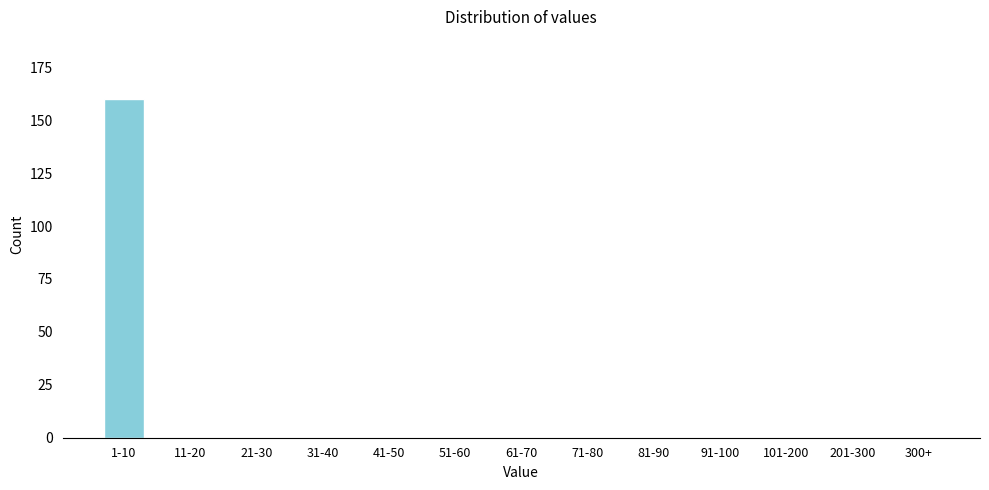

Reading right to left, transcribe all the data shown in this chart.

300+=0	201-300=0	101-200=0	91-100=0	81-90=0	71-80=0	61-70=0	51-60=0	41-50=0	31-40=0	21-30=0	11-20=0	1-10=160